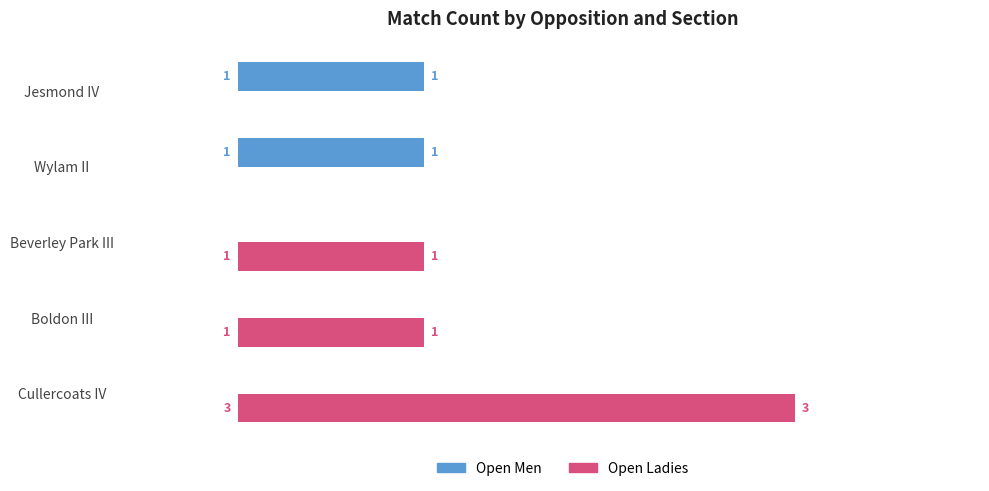

True or false: Open Ladies has a value of 1 at Wylam II.

False